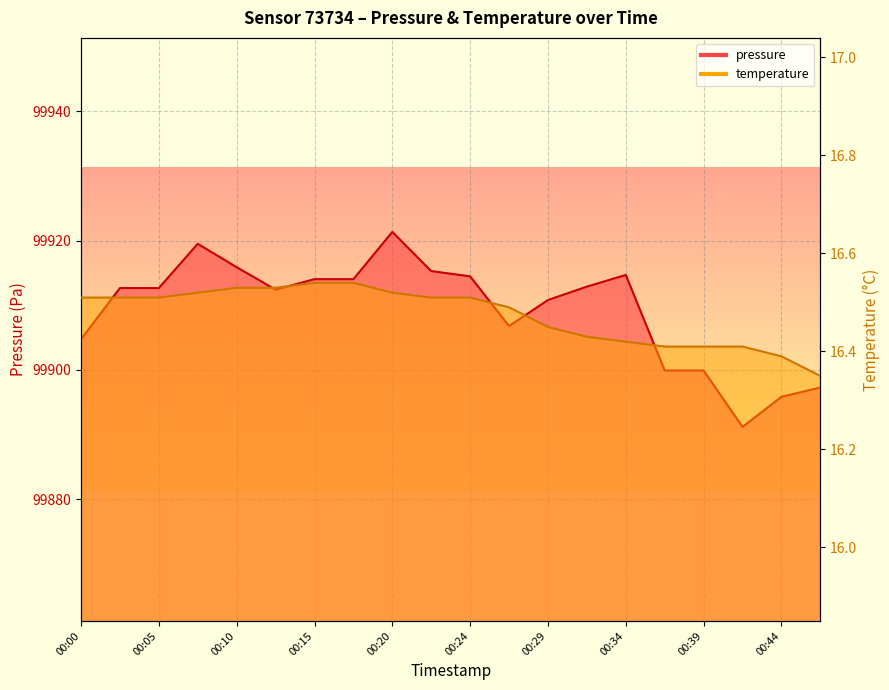

What is the difference between the highest and lowest values at 00:29?

99894.4